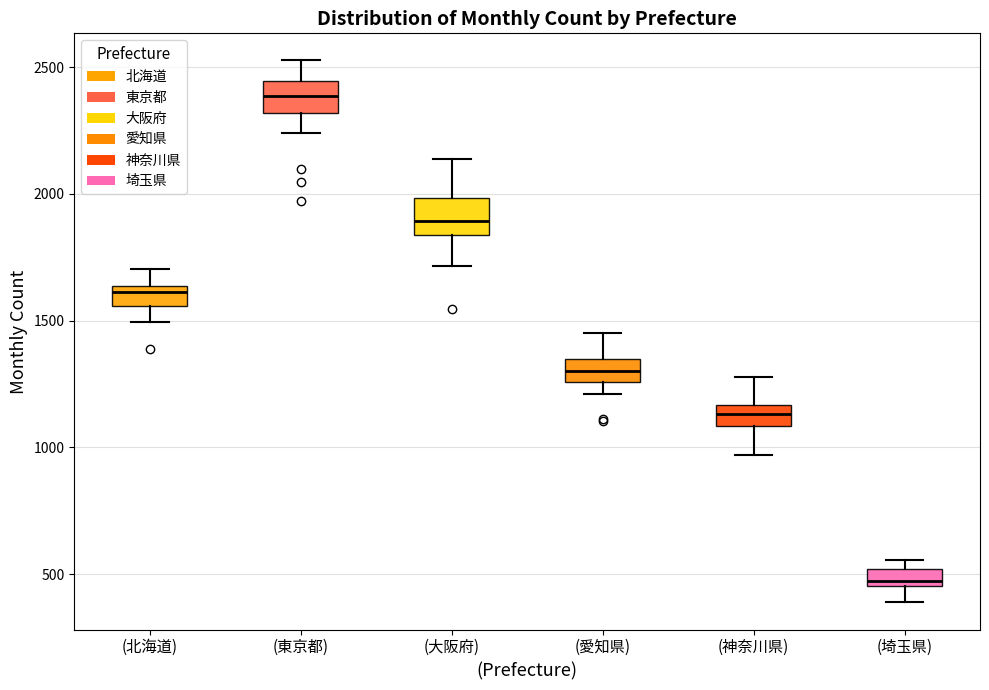

Where is the upper edge of the box for (埼玉県) on the y-axis? The values are not printed on the chart, so give them approximately, as read against the axis.

500